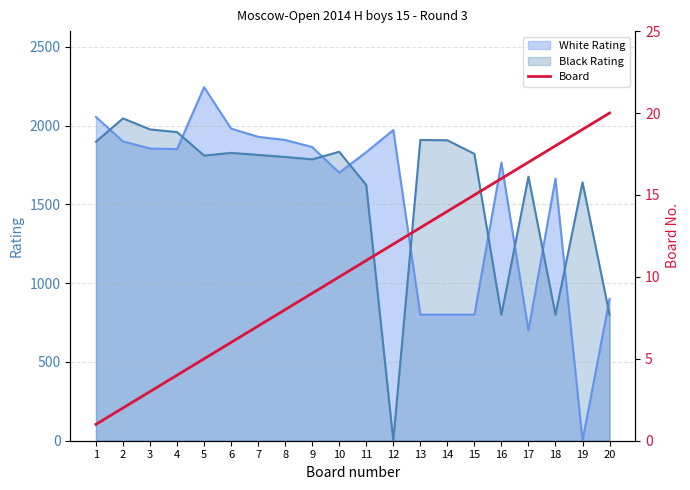

Is it true that the value at 7 is 7?

True